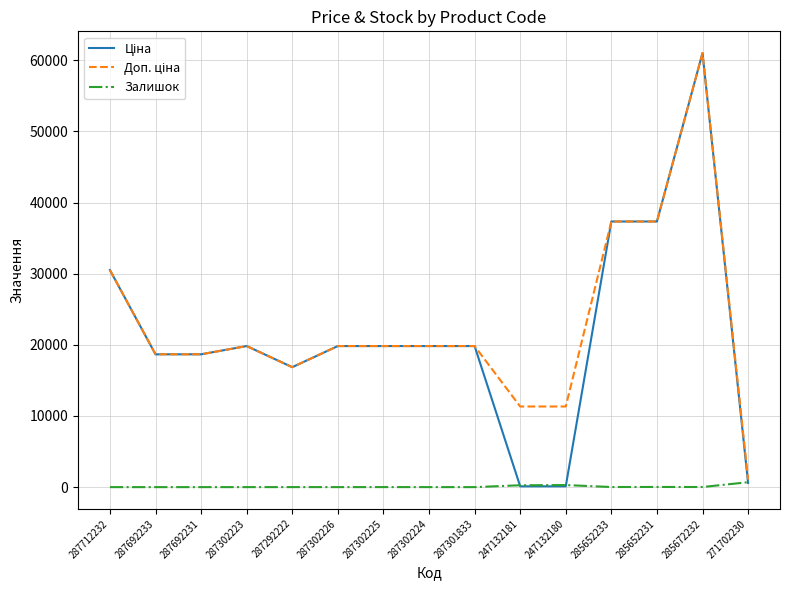

What is the greatest value displayed?

61024.7